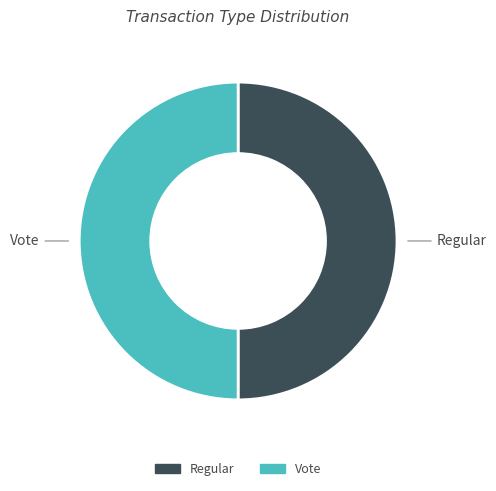

The Vote slice represents 44% of the pie. True or false?

False